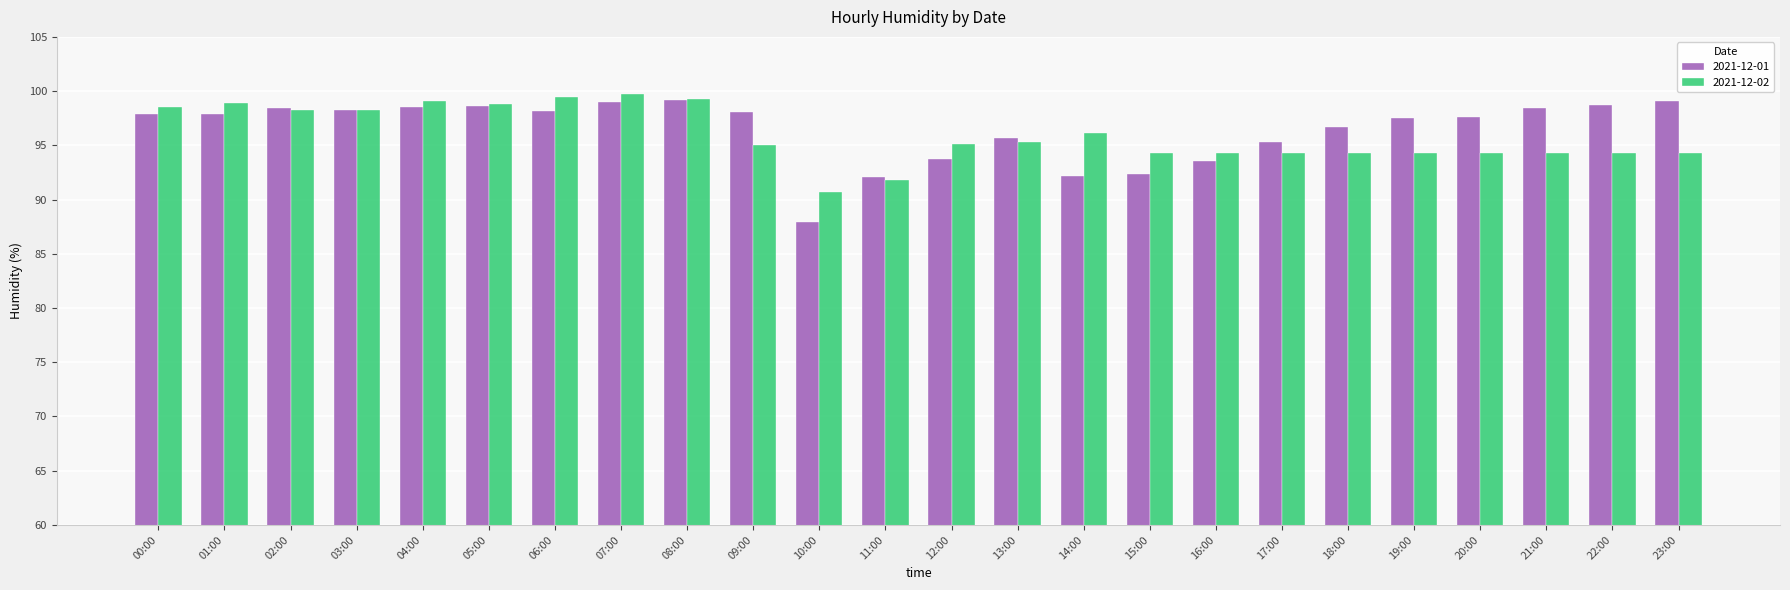

Rank the series by their maximum value, from lowest to highest.

2021-12-01, 2021-12-02